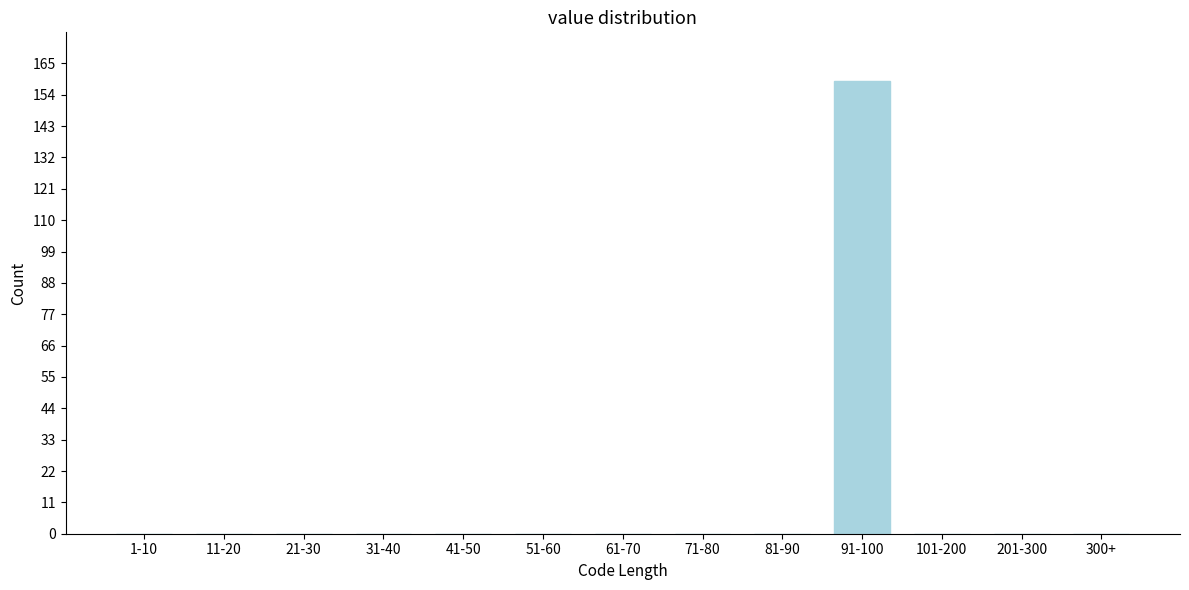

Reading left to right, transcribe all the data shown in this chart.

1-10=0	11-20=0	21-30=0	31-40=0	41-50=0	51-60=0	61-70=0	71-80=0	81-90=0	91-100=159	101-200=0	201-300=0	300+=0